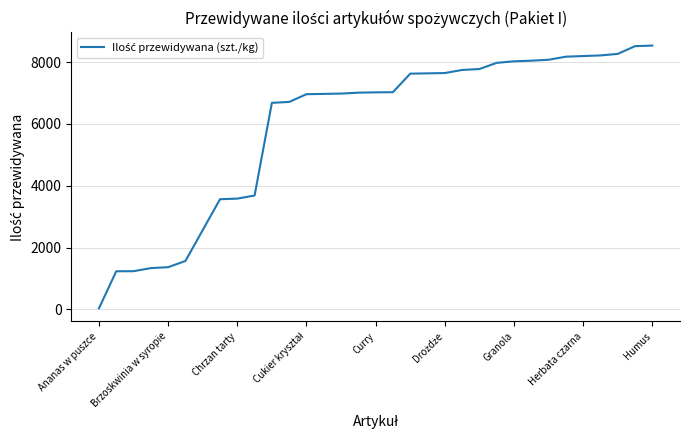

What is the difference between the maximum and minimum values?

8508